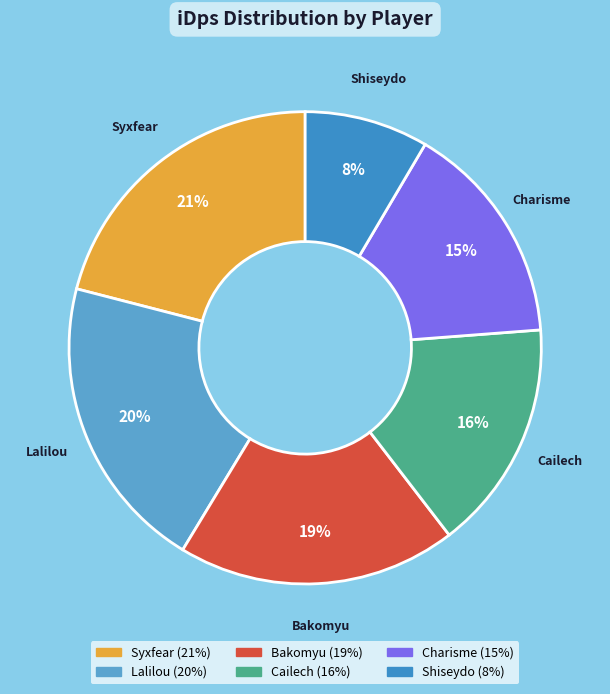

What is the largest slice in the pie chart?

Syxfear